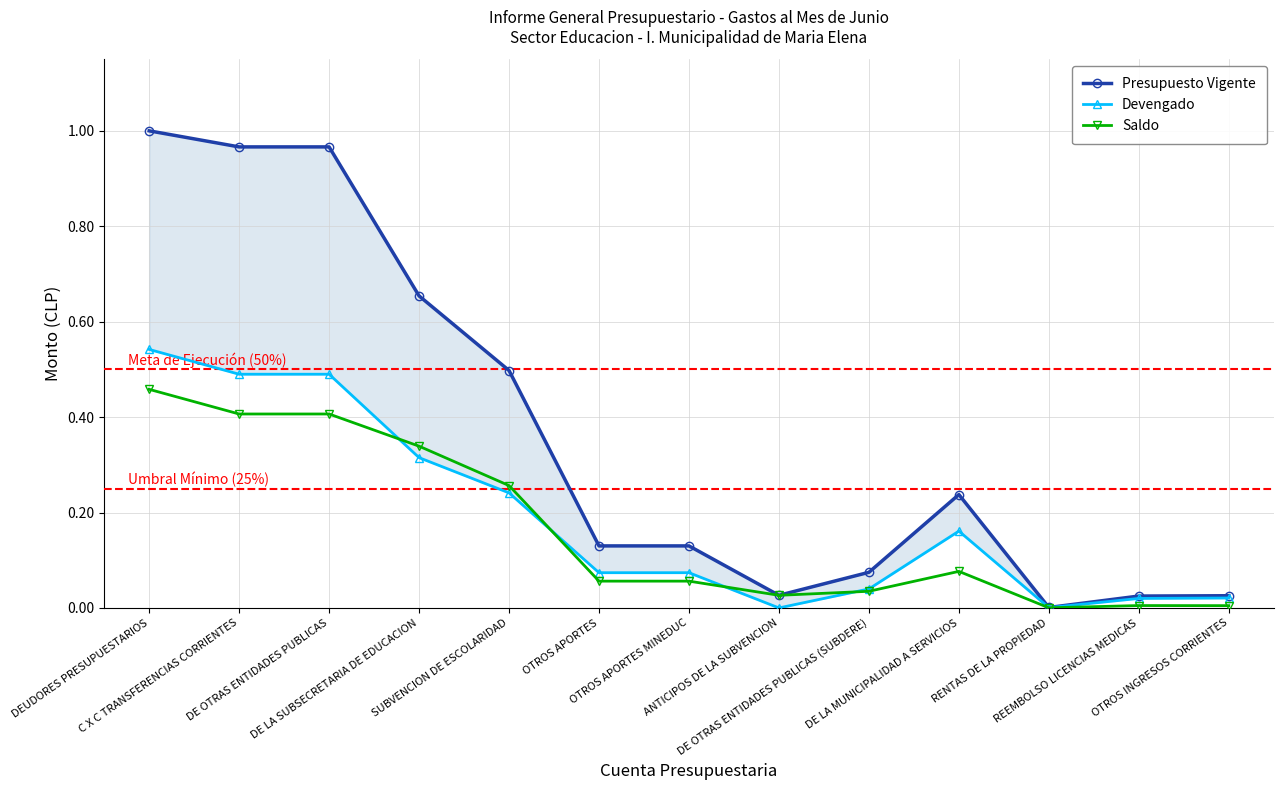

Reading right to left, list all the values displayed in this chart.

Presupuesto Vigente: 0.0	0.0	0.0	0.2	0.1	0.0	0.1	0.1	0.5	0.7	1.0	1.0	1.0
Devengado: 0.0	0.0	0.0	0.2	0.0	0.0	0.1	0.1	0.2	0.3	0.5	0.5	0.5
Saldo: 0.0	0.0	0.0	0.1	0.0	0.0	0.1	0.1	0.3	0.3	0.4	0.4	0.5